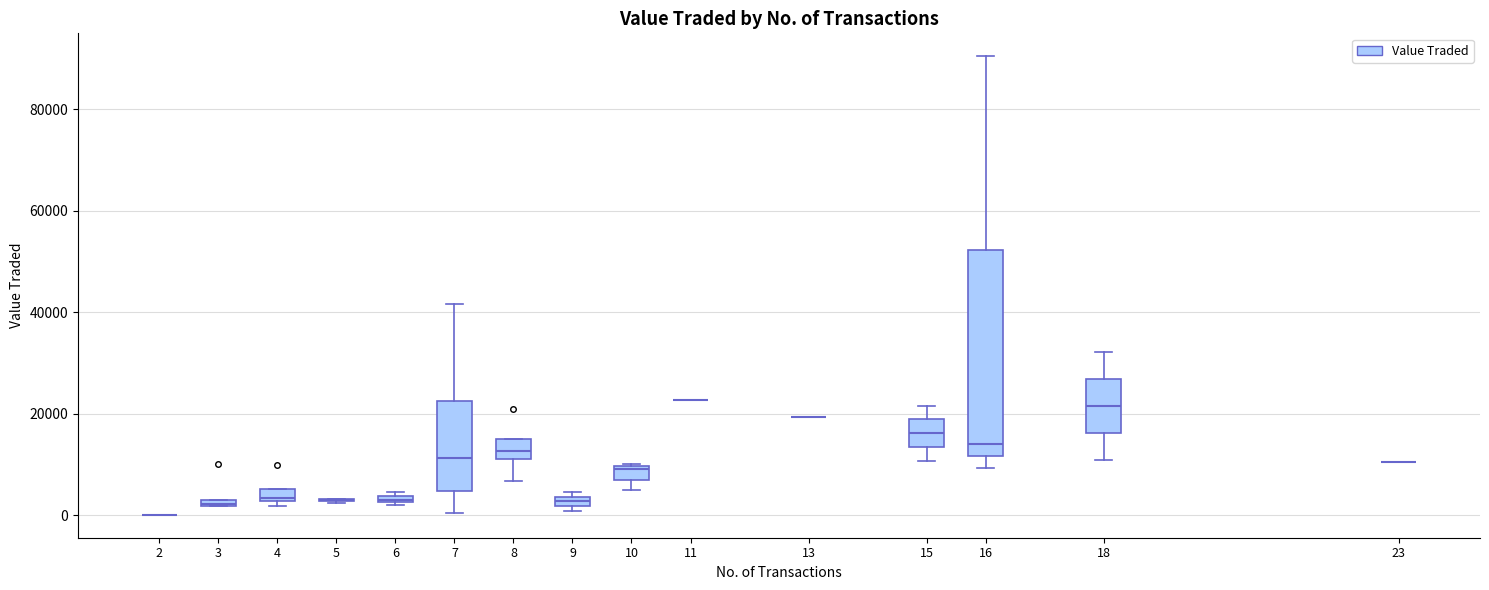

Where is the lower edge of the box at x = 6 on the y-axis? The values are not printed on the chart, so give them approximately, as read against the axis.

2000